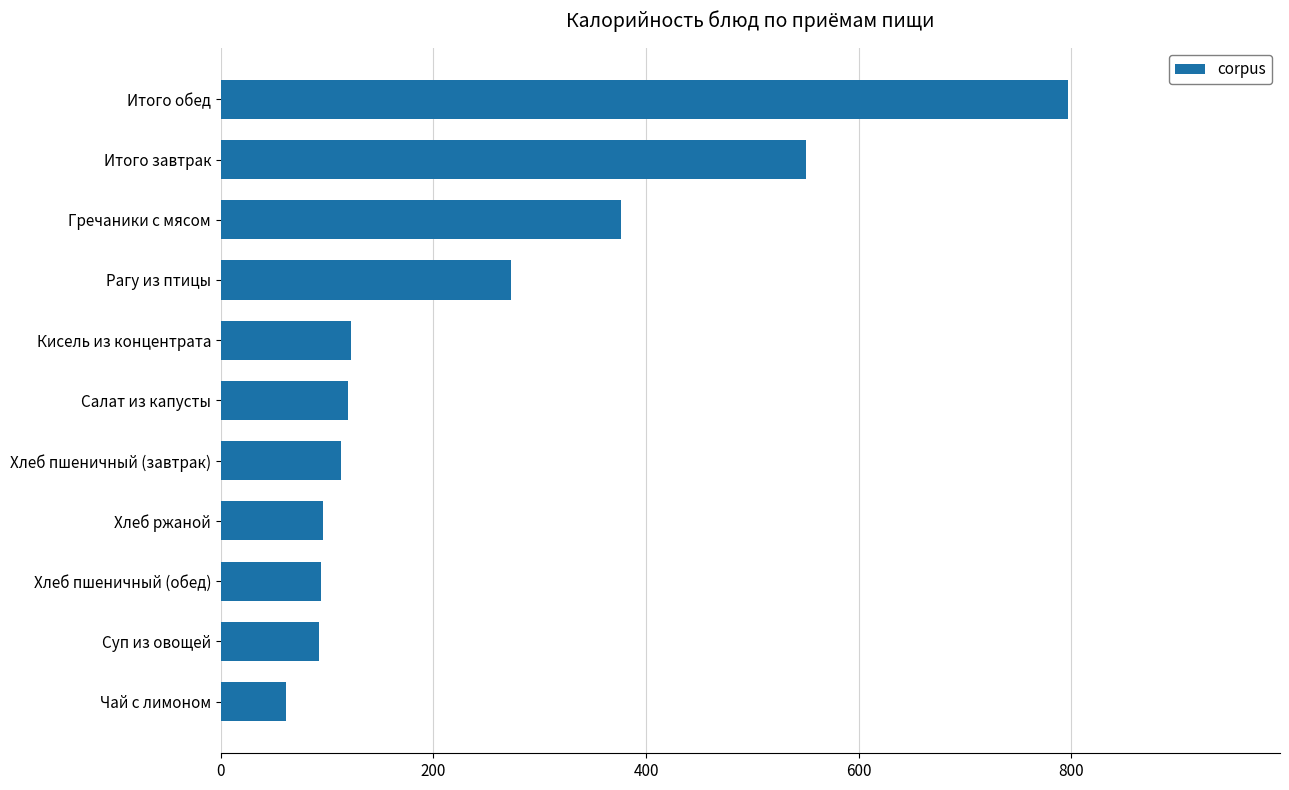

The value at Салат из капусты is 120. True or false?

True